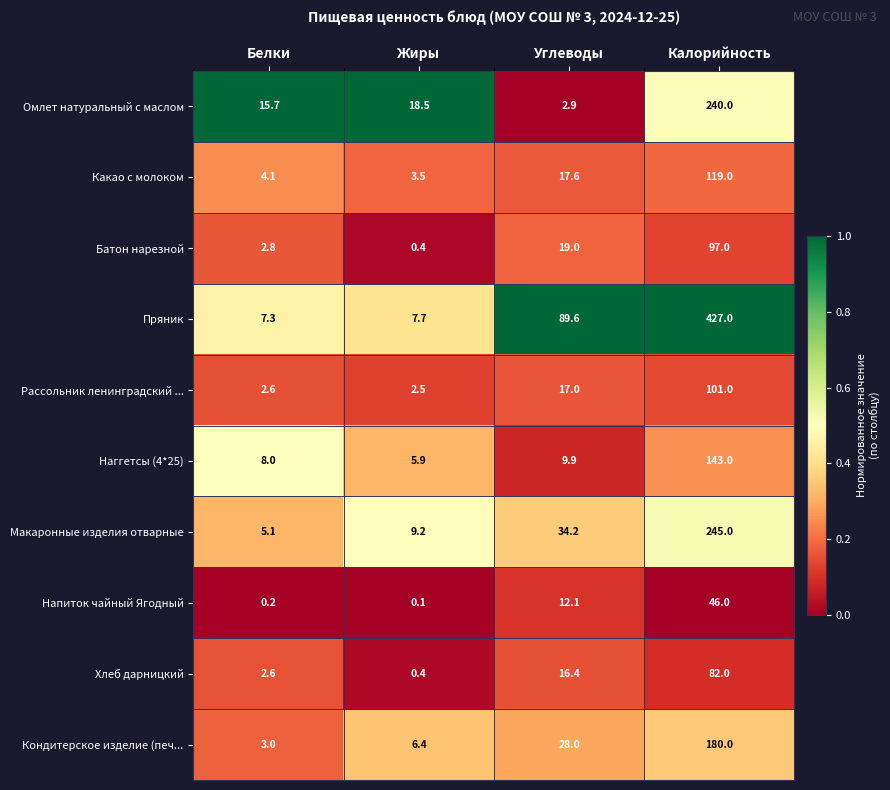

What is the total value across all series at Углеводы?

246.7